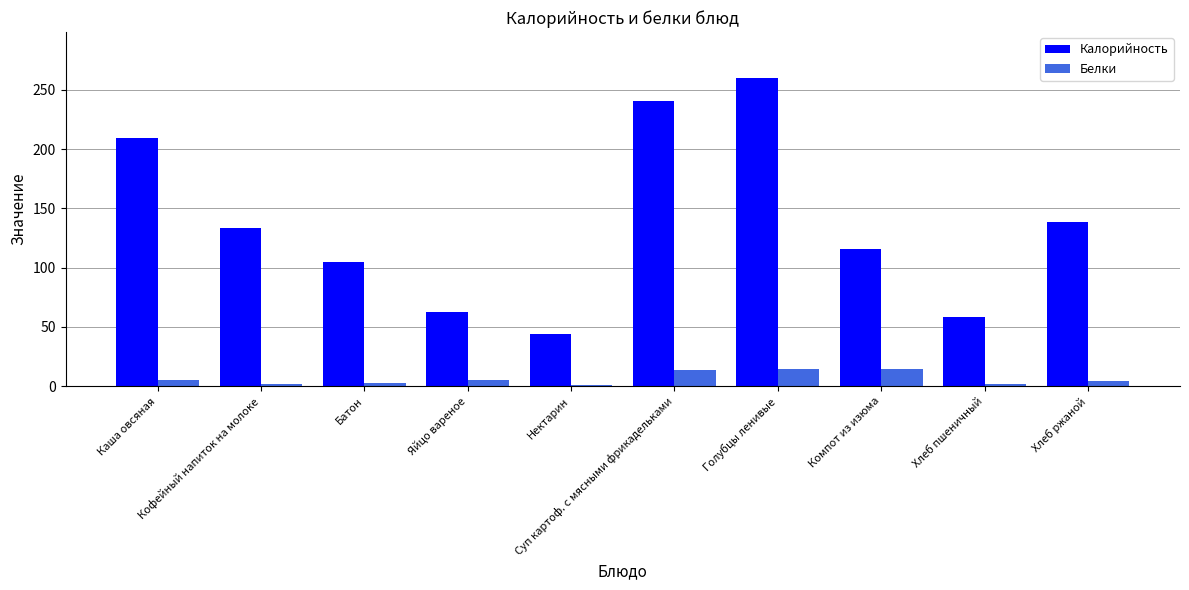

How many categories are shown in the chart?

10